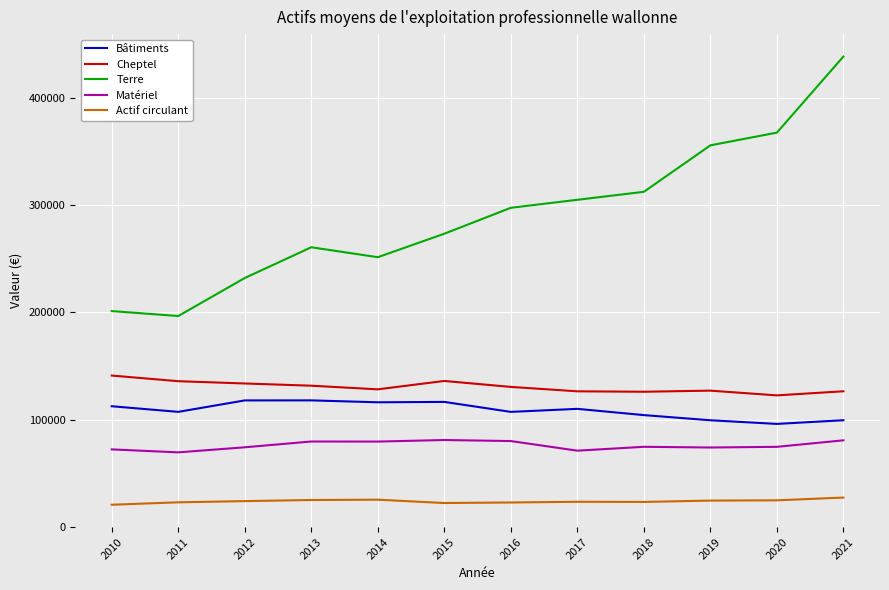

How many lines are shown in the chart?

5